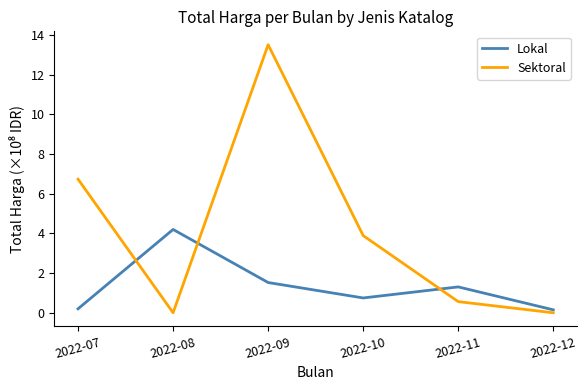

At how many categories does at least one series exceed 0?

6